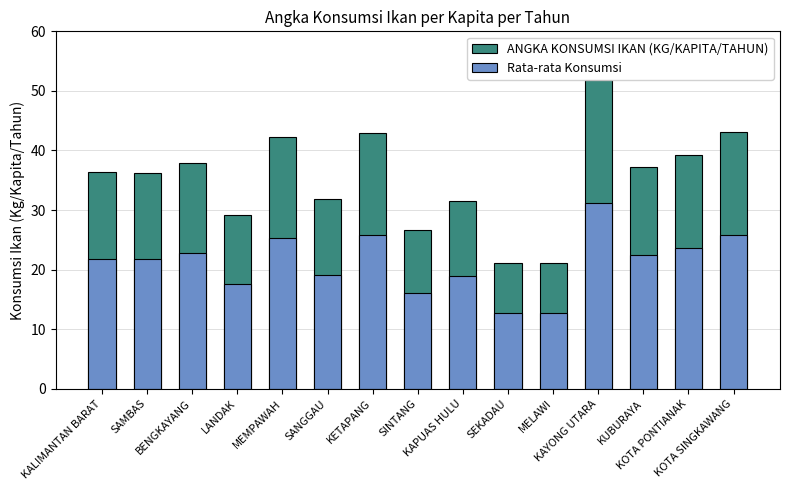

Reading left to right, list all the values displayed in this chart.

ANGKA KONSUMSI IKAN (KG/KAPITA/TAHUN): KALIMANTAN BARAT=36.4	SAMBAS=36.2	BENGKAYANG=38.0	LANDAK=29.2	MEMPAWAH=42.3	SANGGAU=31.9	KETAPANG=43.0	SINTANG=26.7	KAPUAS HULU=31.5	SEKADAU=21.1	MELAWI=21.1	KAYONG UTARA=51.9	KUBURAYA=37.3	KOTA PONTIANAK=39.2	KOTA SINGKAWANG=43.1
Rata-rata Konsumsi: KALIMANTAN BARAT=21.9	SAMBAS=21.7	BENGKAYANG=22.8	LANDAK=17.5	MEMPAWAH=25.4	SANGGAU=19.1	KETAPANG=25.8	SINTANG=16.0	KAPUAS HULU=18.9	SEKADAU=12.7	MELAWI=12.6	KAYONG UTARA=31.1	KUBURAYA=22.4	KOTA PONTIANAK=23.5	KOTA SINGKAWANG=25.9